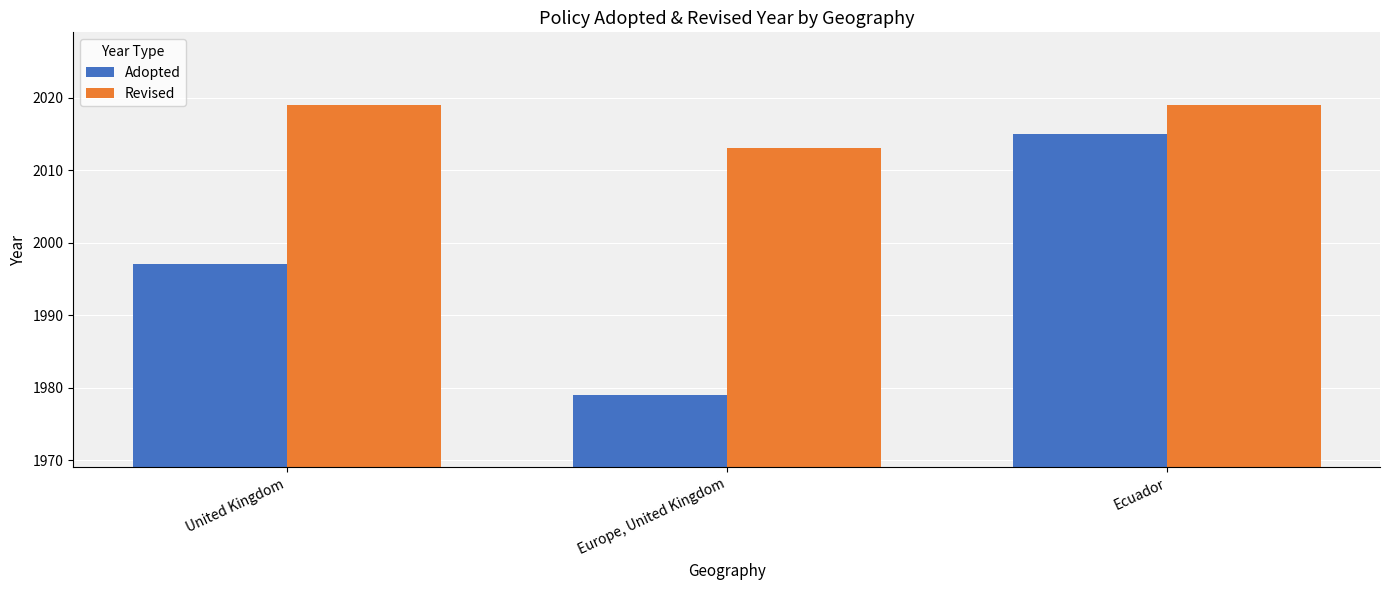

What is the label of the 1st bar from the right?

Ecuador